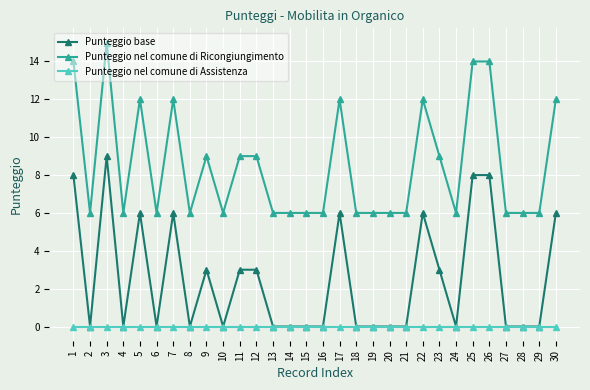

Reading right to left, extract all data points from this chart.

Punteggio base: 6	0	0	0	8	8	0	3	6	0	0	0	0	6	0	0	0	0	3	3	0	3	0	6	0	6	0	9	0	8
Punteggio nel comune di Ricongiungimento: 12	6	6	6	14	14	6	9	12	6	6	6	6	12	6	6	6	6	9	9	6	9	6	12	6	12	6	15	6	14
Punteggio nel comune di Assistenza: 0	0	0	0	0	0	0	0	0	0	0	0	0	0	0	0	0	0	0	0	0	0	0	0	0	0	0	0	0	0